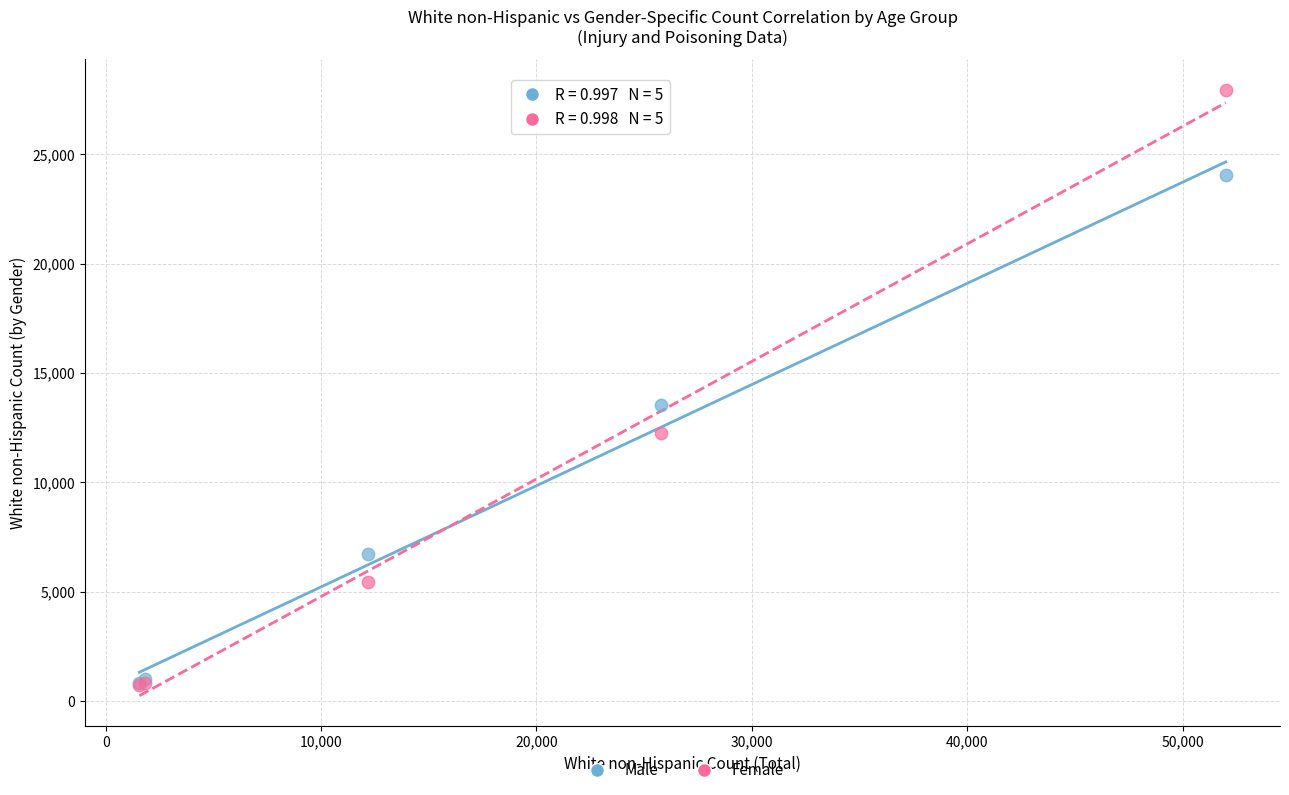

In the Female series, what Y value is closest to 14350?

12246